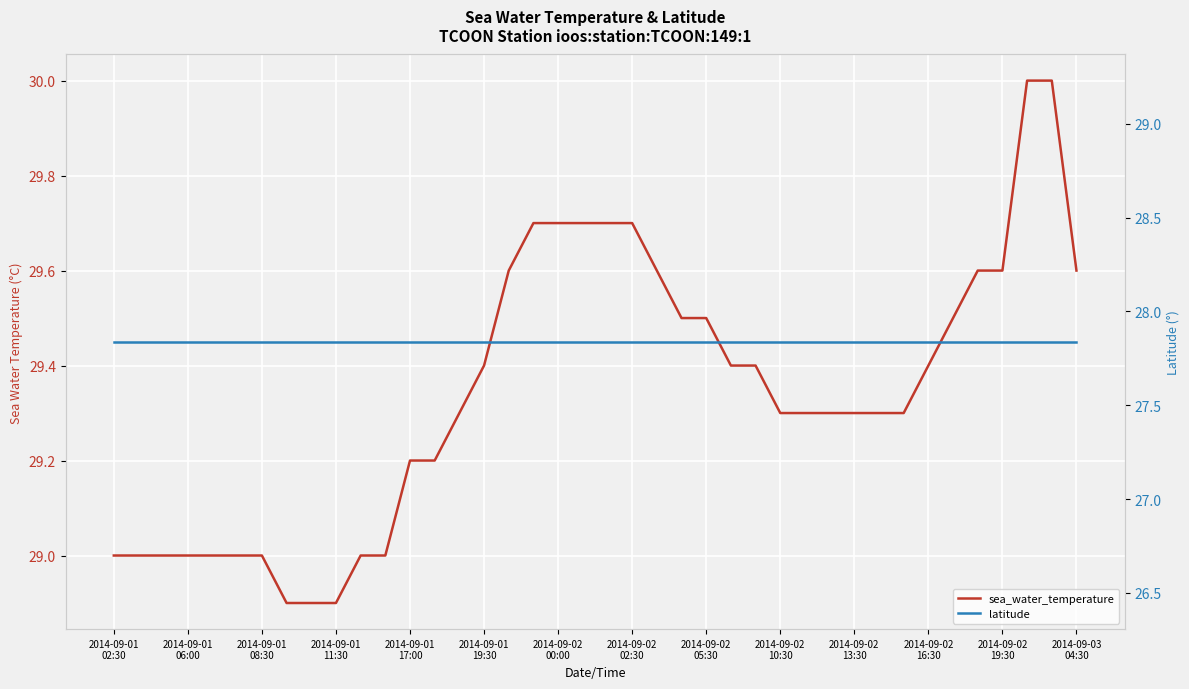

Rank the series by their average value, from lowest to highest.

latitude, sea_water_temperature